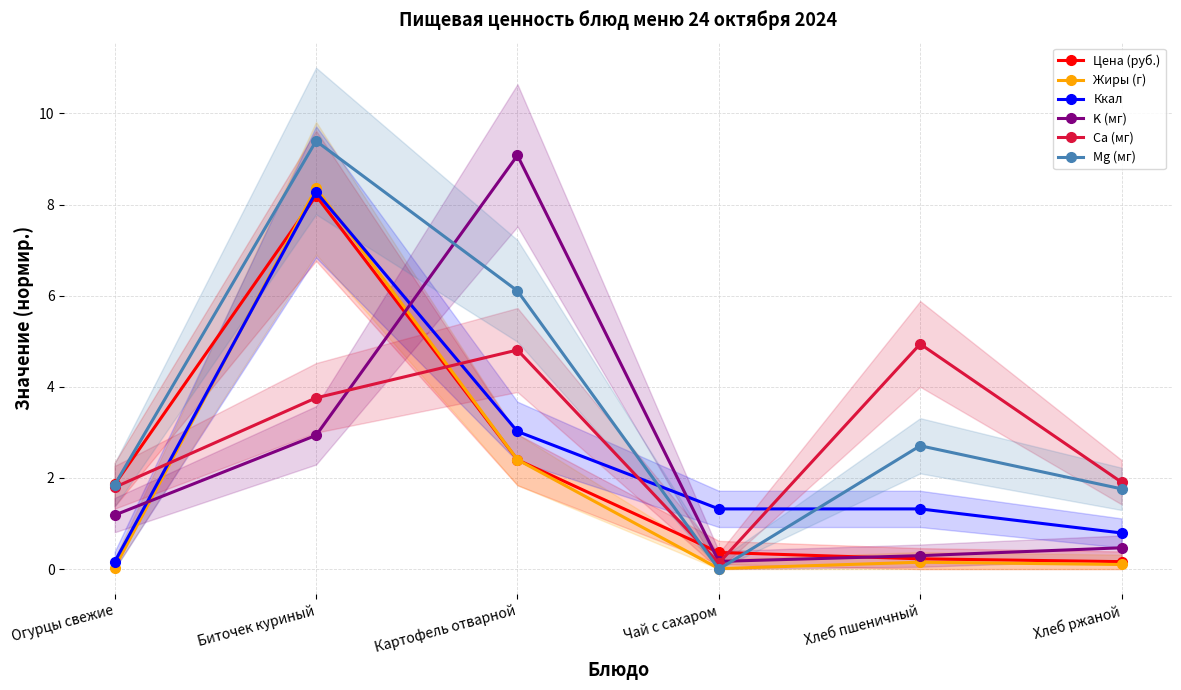

Reading right to left, list all the values displayed in this chart.

Цена (руб.): 0.2	0.2	0.4	2.4	8.2	1.9
Жиры (г): 0.1	0.1	0.0	2.4	8.4	0.0
Ккал: 0.8	1.3	1.3	3.0	8.3	0.2
K (мг): 0.5	0.3	0.2	9.1	2.9	1.2
Ca (мг): 1.9	4.9	0.1	4.8	3.8	1.8
Mg (мг): 1.8	2.7	0.0	6.1	9.4	1.8